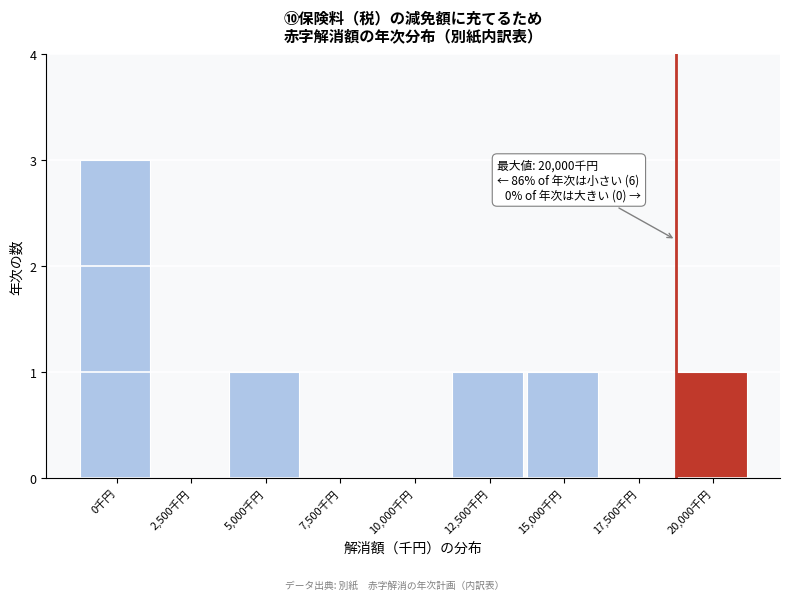

Reading left to right, what are all the values shown in this chart?

0千円=3	2,500千円=0	5,000千円=1	7,500千円=0	10,000千円=0	12,500千円=1	15,000千円=1	17,500千円=0	20,000千円=1